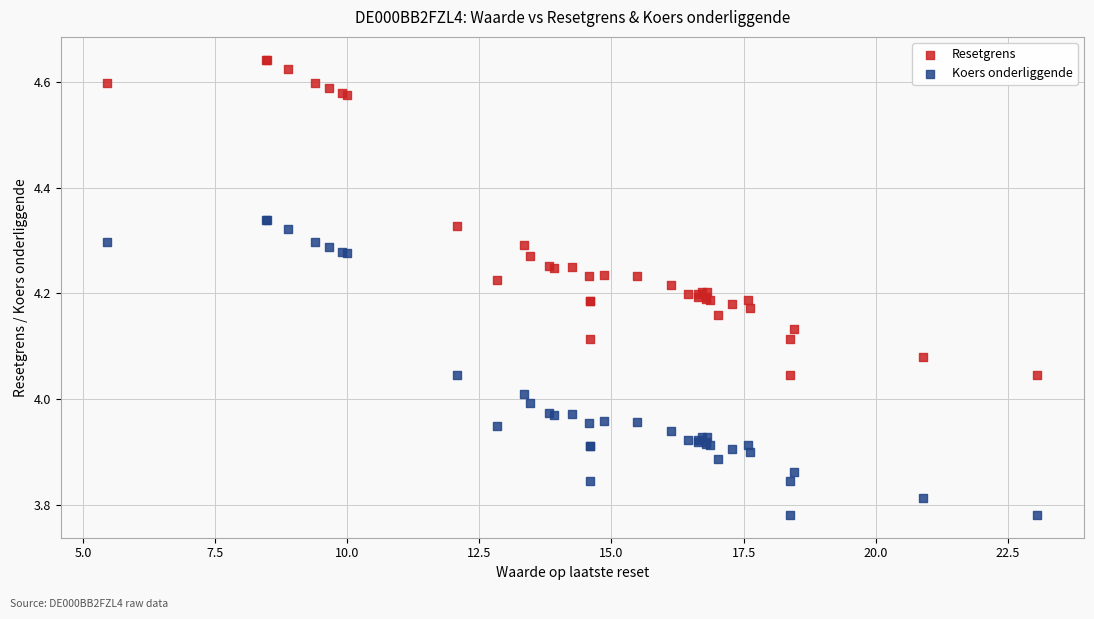

What are all the series names shown in the legend?

Resetgrens, Koers onderliggende